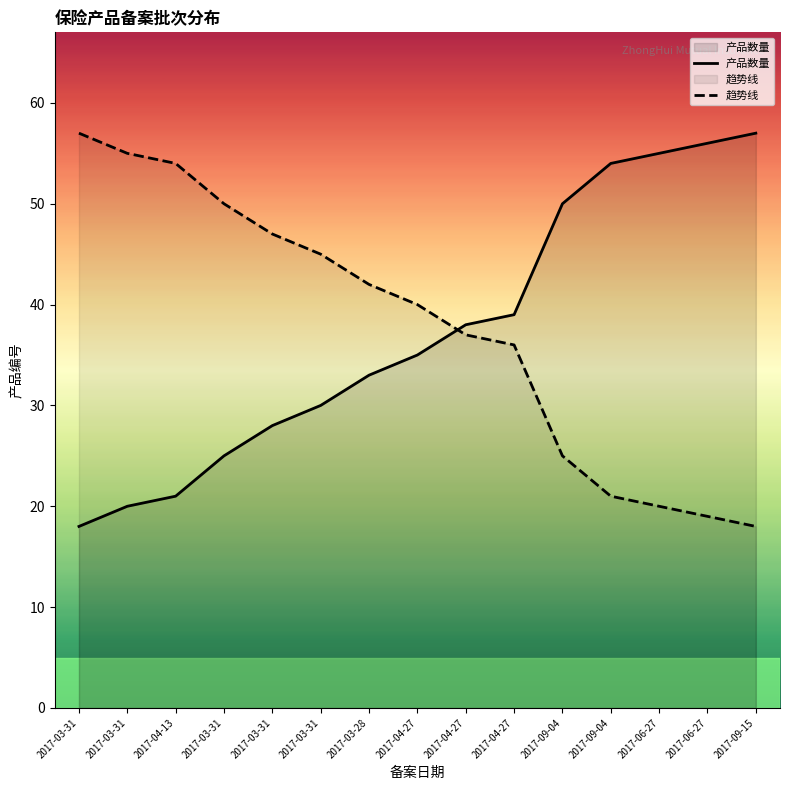

At which label does 产品数量 first exceed 35?

2017-04-27